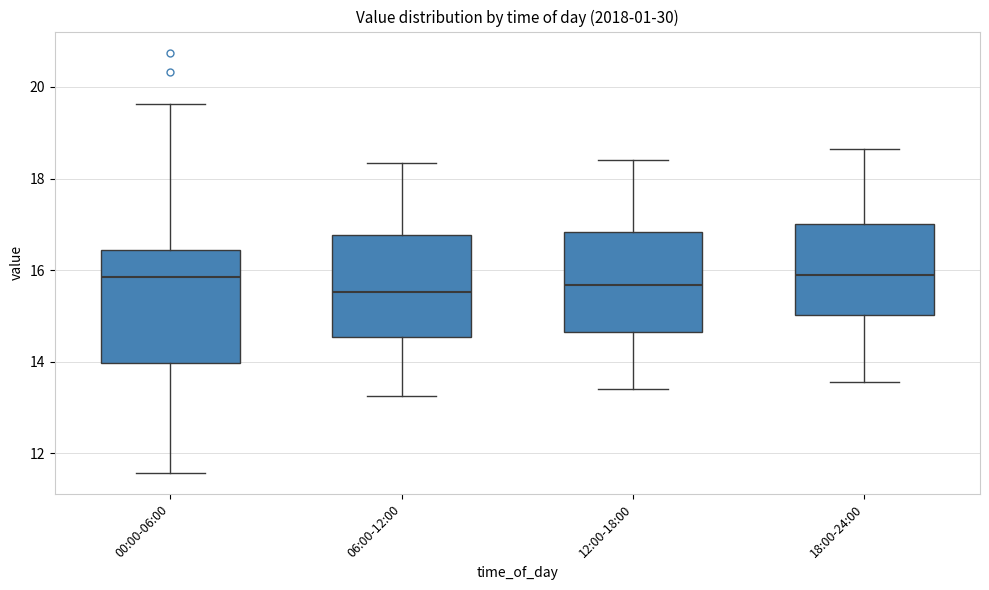

Reading left to right, read every box against the y-axis: the position of its median line, the range the box covers, and the ends of its whiskers. The values are not printed on the chart, so give them approximately, as read against the axis.

00:00-06:00: median 15.8, box 14.0 to 16.4, whiskers 11.6 to 19.6
06:00-12:00: median 15.6, box 14.6 to 16.8, whiskers 13.2 to 18.4
12:00-18:00: median 15.6, box 14.6 to 16.8, whiskers 13.4 to 18.4
18:00-24:00: median 16.0, box 15.0 to 17.0, whiskers 13.6 to 18.6